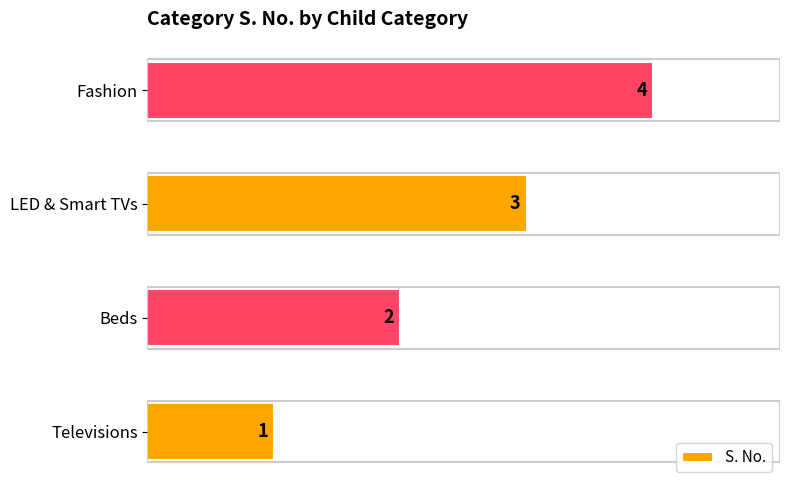

What is the change in value from Beds to Fashion?

+2